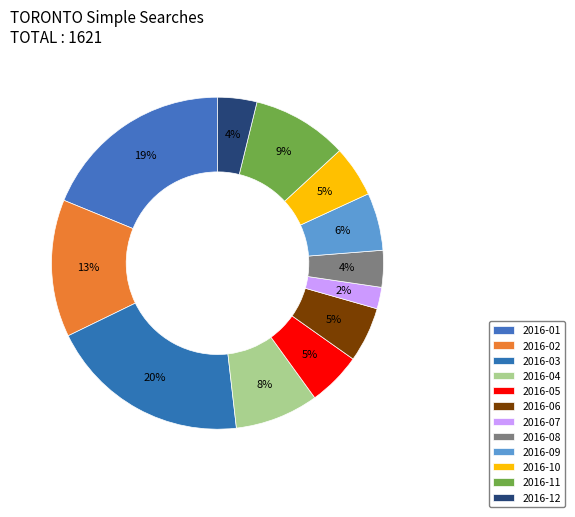

Which category has the biggest portion of the pie?

2016-03